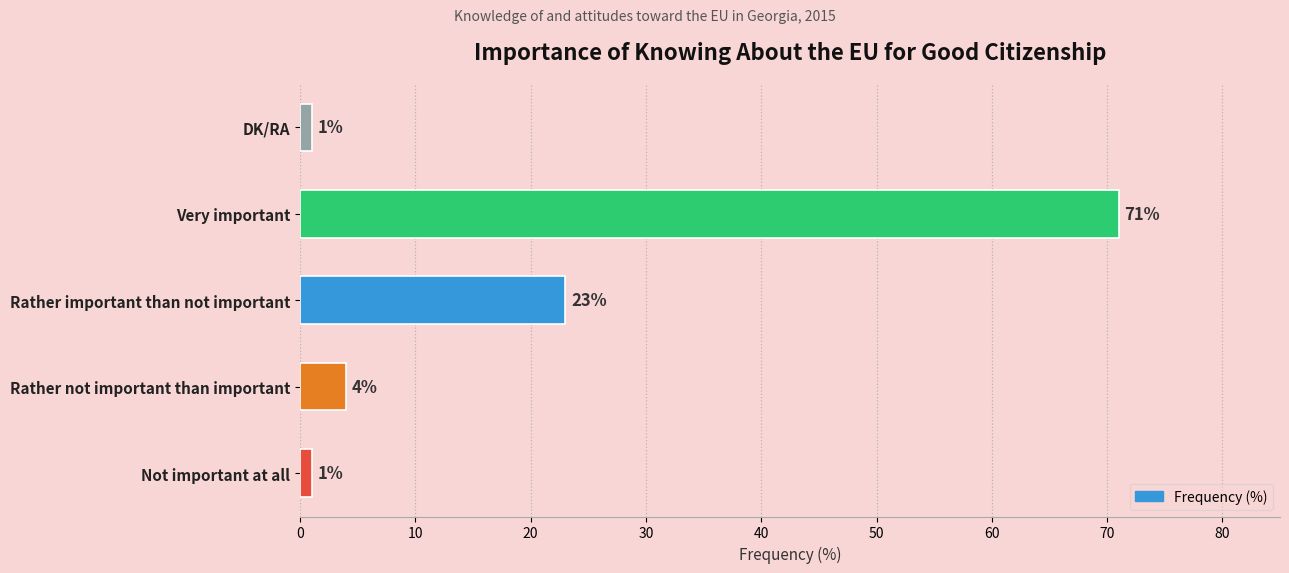

Is it true that the value at Rather important than not important is 31?

False